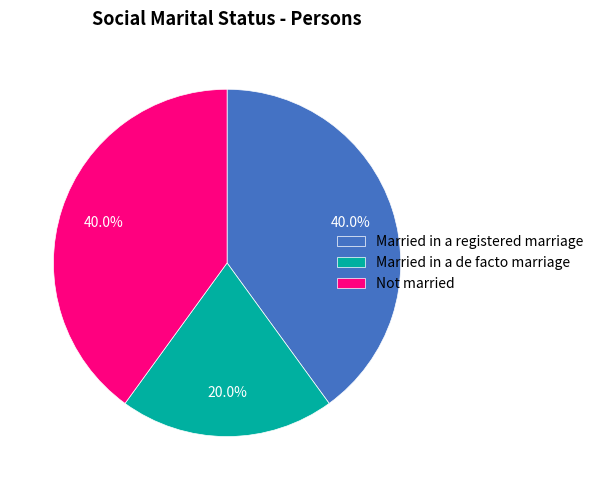

Count the number of slices in the pie.

3